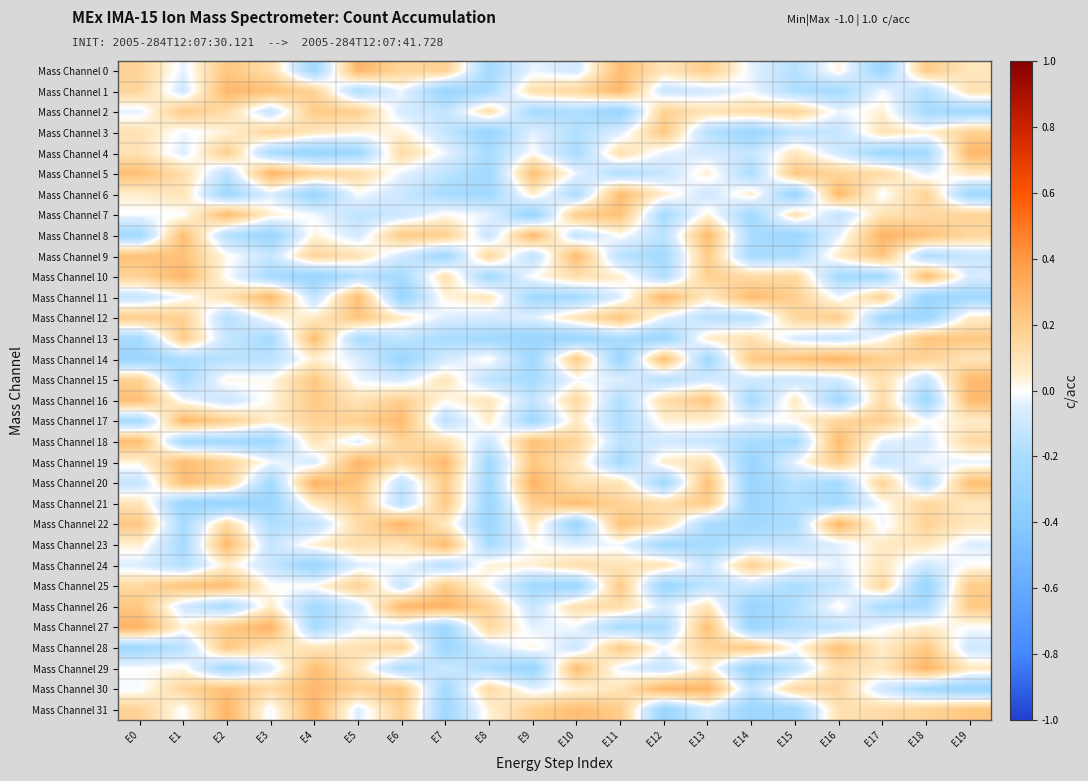

Count the number of data series in this chart.

32